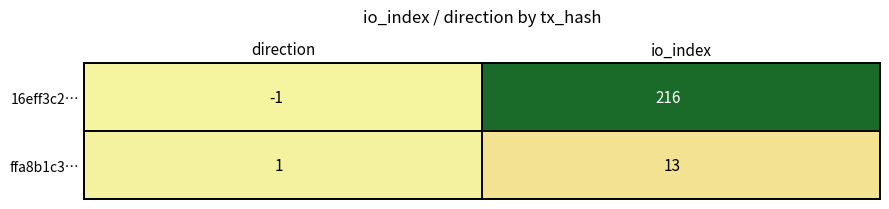

Which series has the largest total across all categories?

16eff3c2…